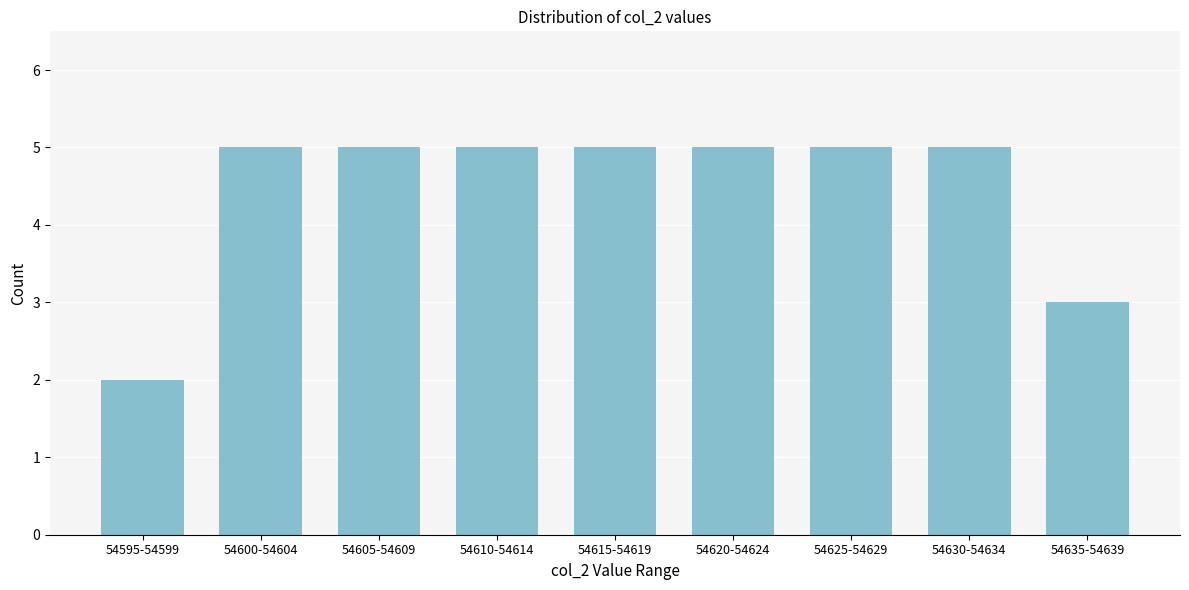

Reading left to right, what are all the values shown in this chart?

2	5	5	5	5	5	5	5	3